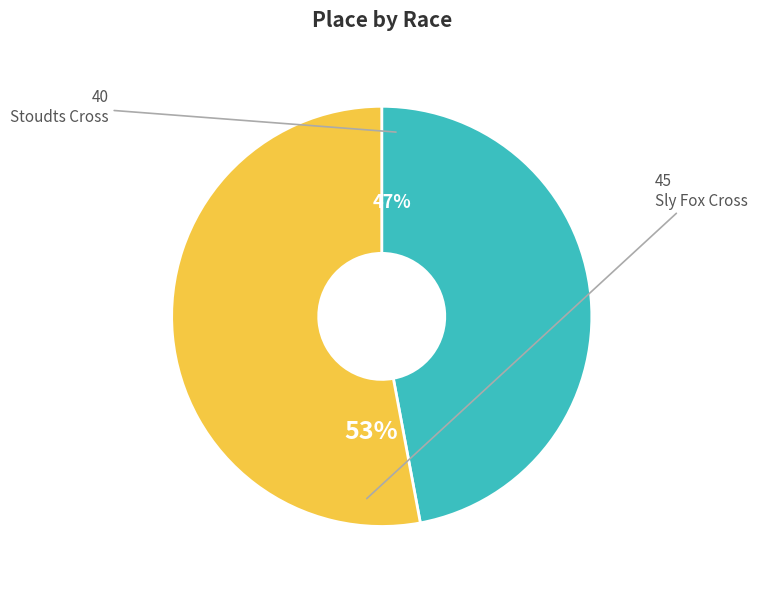

Does any single category account for the majority?

Yes